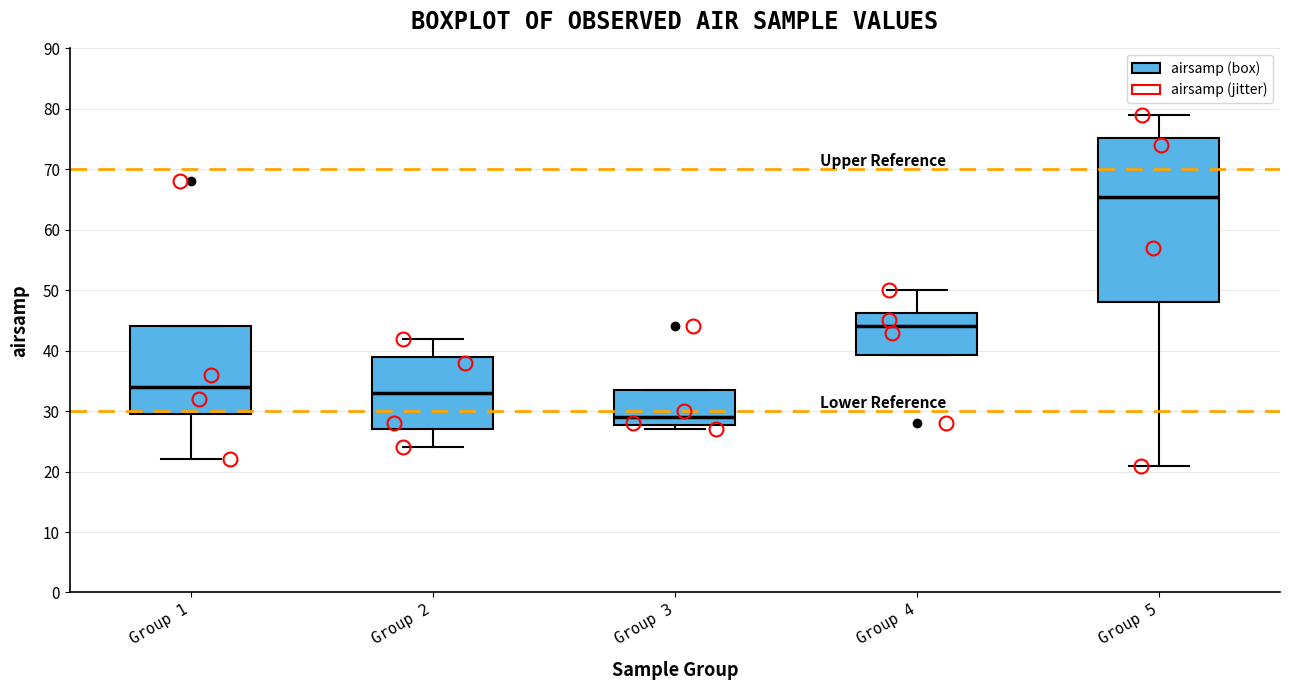

Reading left to right, read every box against the y-axis: the position of its median line, the range the box covers, and the ends of its whiskers. The values are not printed on the chart, so give them approximately, as read against the axis.

Group 1: median 34, box 30 to 44, whiskers 22 to 44
Group 2: median 33, box 27 to 39, whiskers 24 to 42
Group 3: median 29, box 28 to 34, whiskers 27 to 34
Group 4: median 44, box 39 to 46, whiskers 39 to 50
Group 5: median 66, box 48 to 75, whiskers 21 to 79